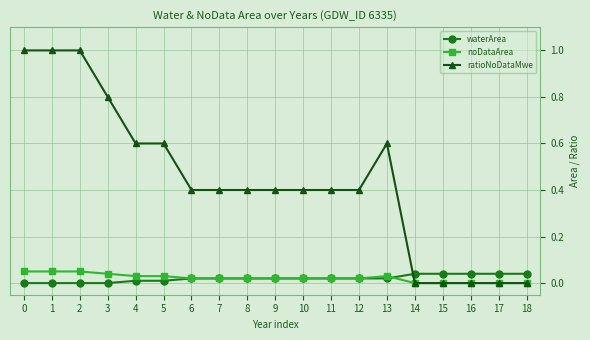

Does the chart display data point markers on the line(s)?

Yes